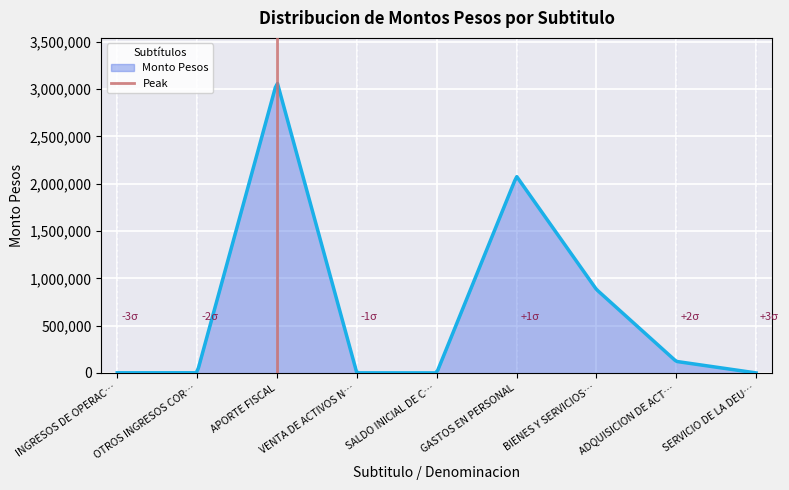

What is the highest value of the Monto Pesos series?

3058957.5